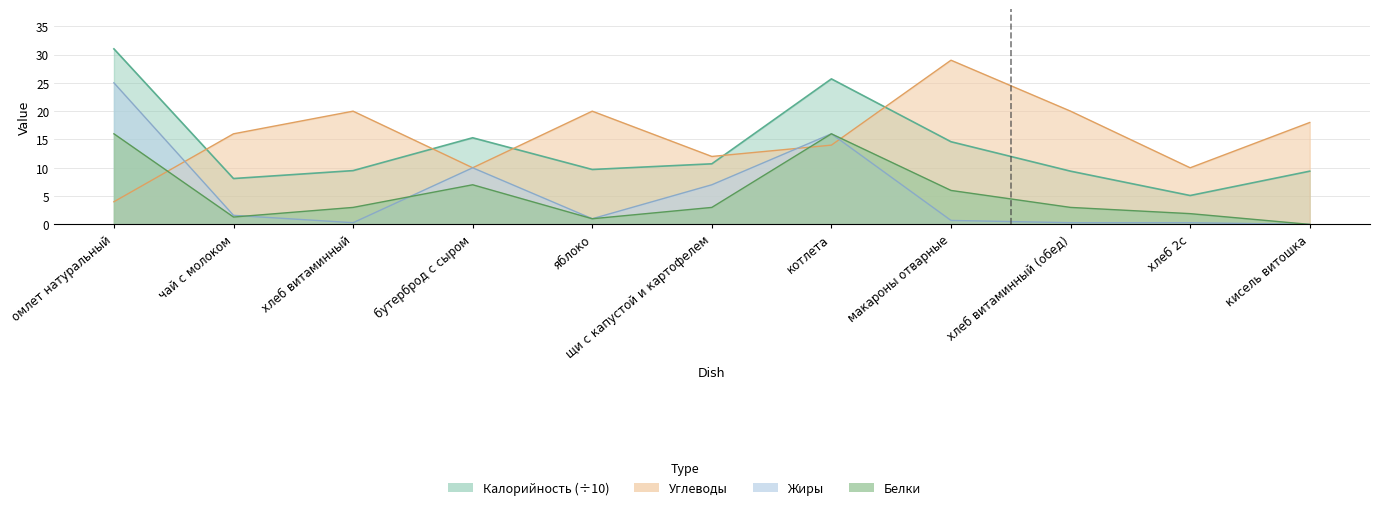

What position from the right is щи с капустой и картофелем?

6